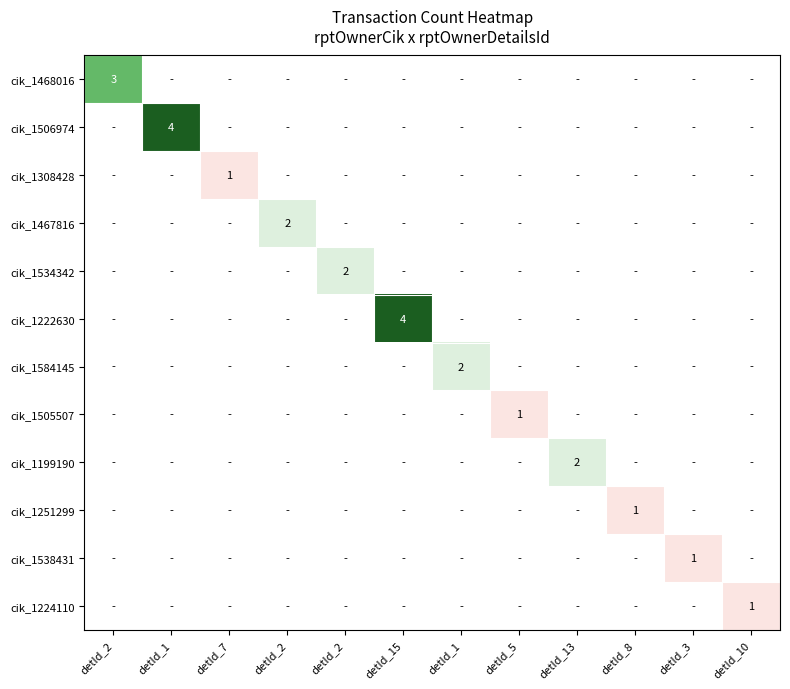

Is the value of cik_1308428 at detId_10 greater than the value of cik_1467816 at detId_2?

No